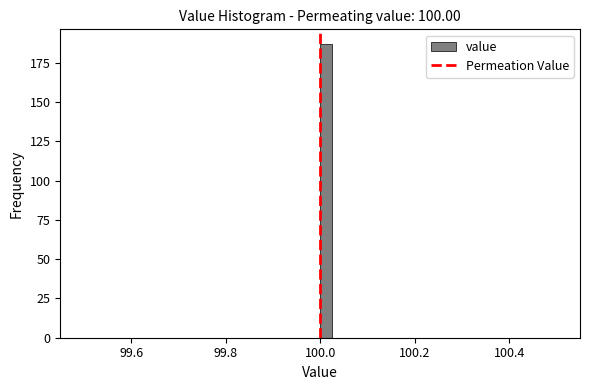

Around what value on the x-axis is the tallest bar? Give the approximate position of its centre, as read against the axis.

100.02